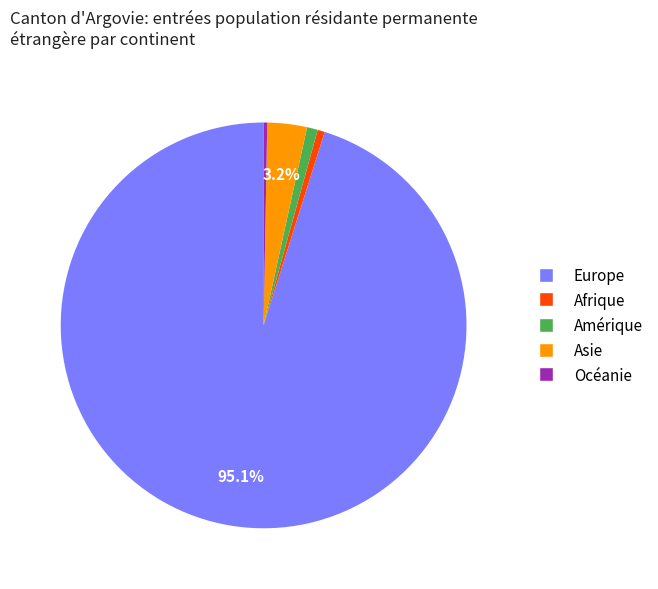

Combined, do Asie and Europe account for over 50%?

Yes